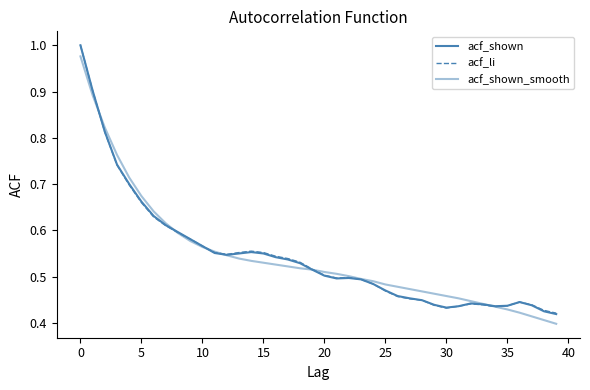

True or false: acf_shown has more than 2 interior local peaks.

True